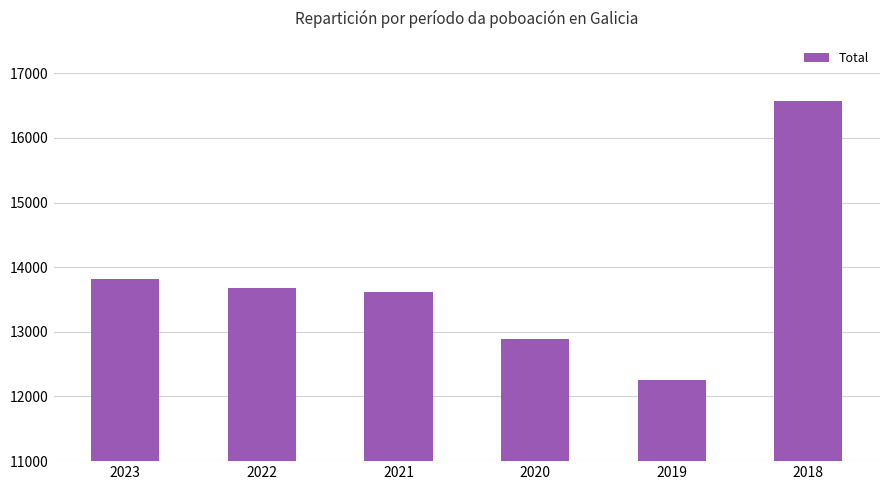

Are the bars grouped side by side (vs. stacked)?

No